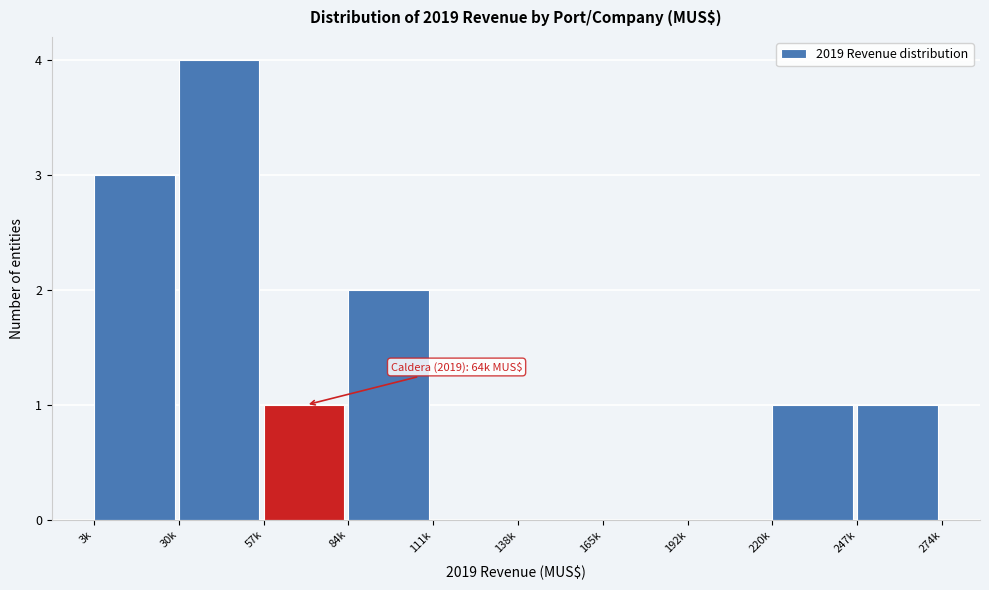

Reading left to right, extract all data points from this chart.

3k=3	30k=4	57k=1	84k=2	111k=0	138k=0	165k=0	192k=0	220k=1	247k=1